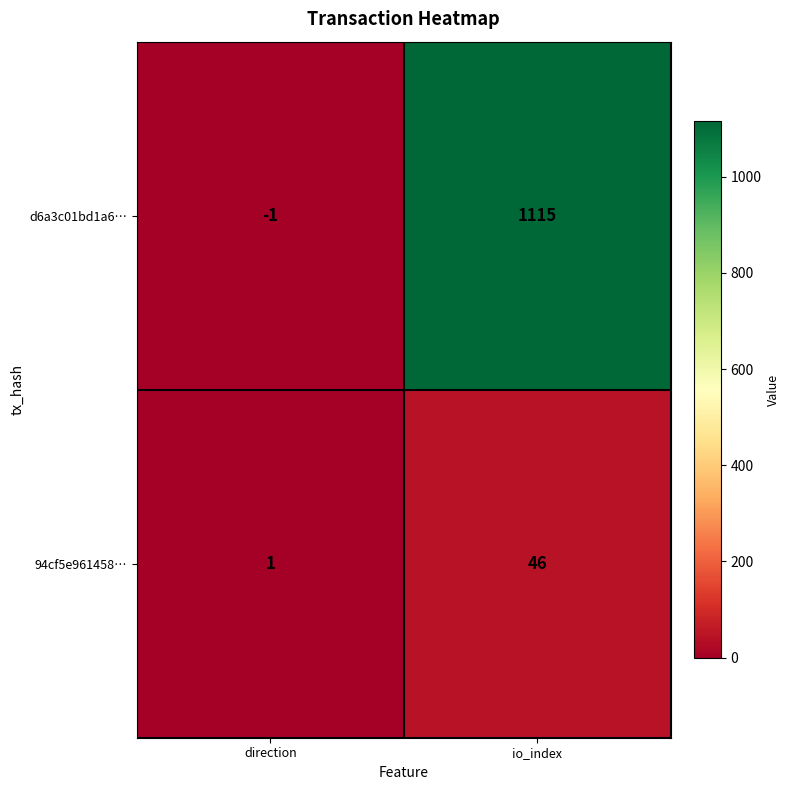

The d6a3c01bd1a6… series shows 1115 at io_index. True or false?

True